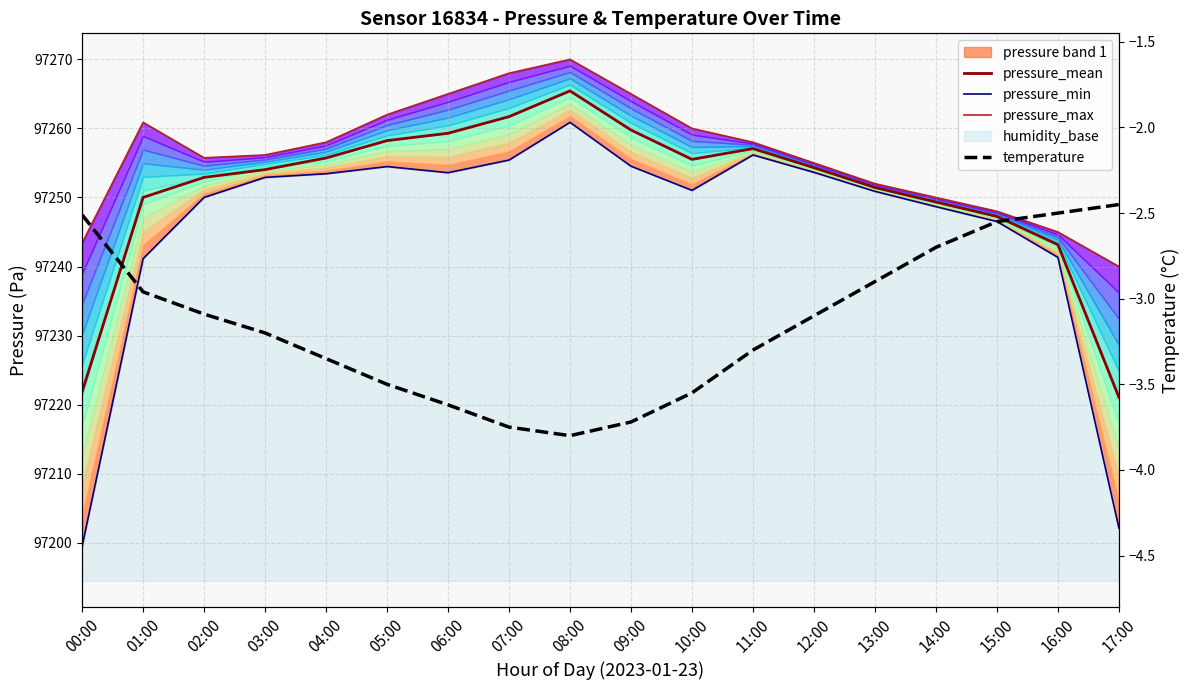

True or false: pressure_max and pressure_min cross at least once.

False